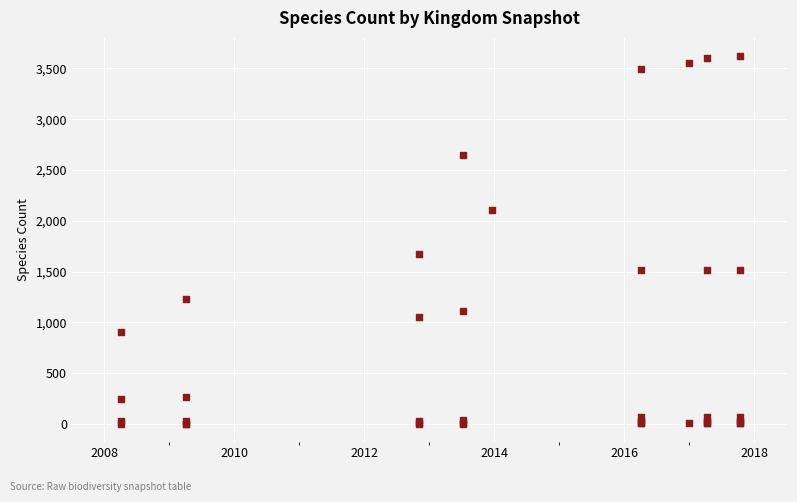

What Y value in the scatter plot is closest to 1810?

1670